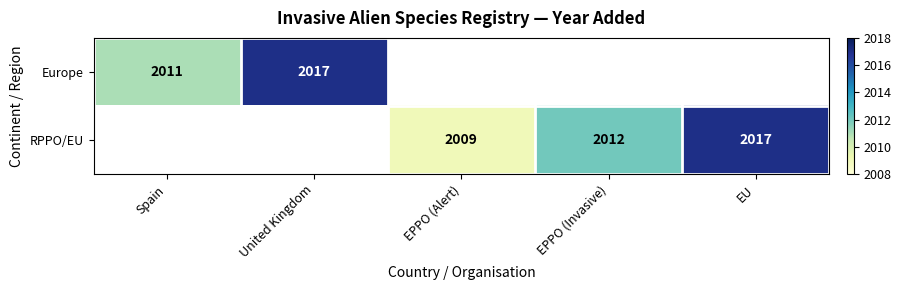

True or false: Europe has a value of 1006.9 at Spain.

False